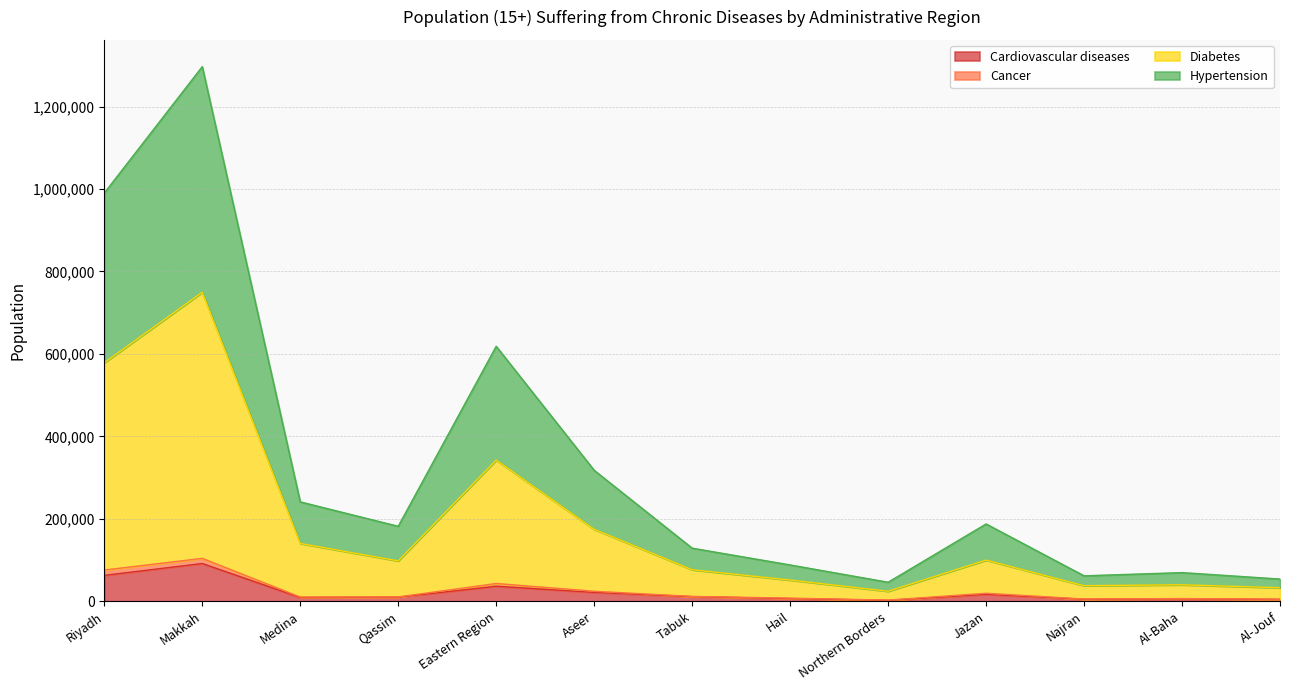

What value does the Cardiovascular diseases series have at Al-Jouf?

4462